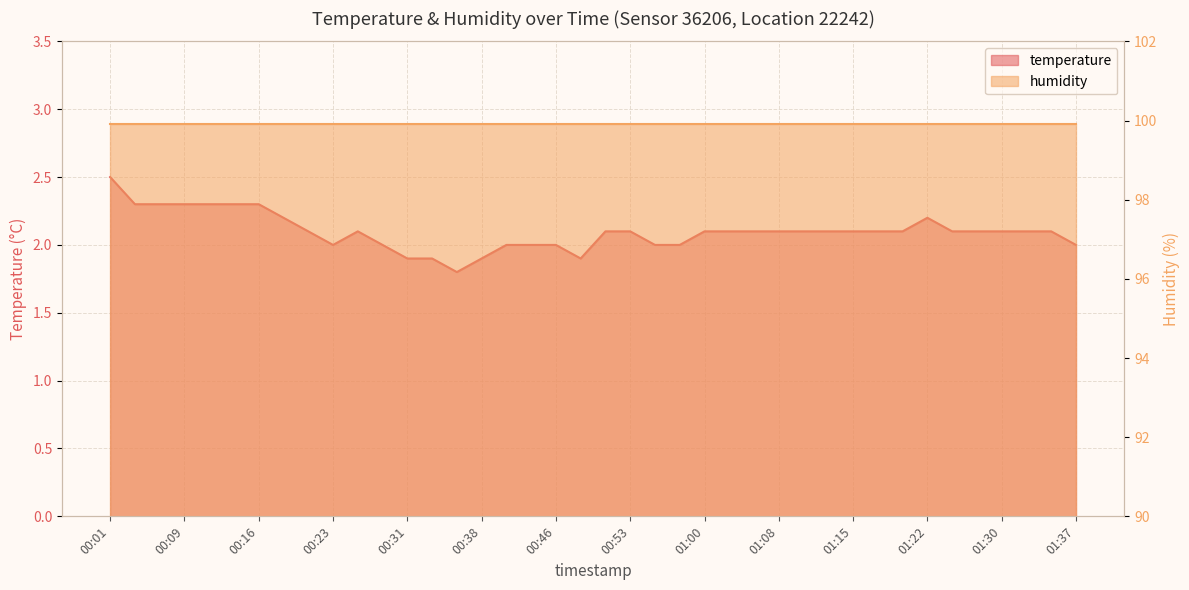

What is the minimum value shown in the chart?

1.8